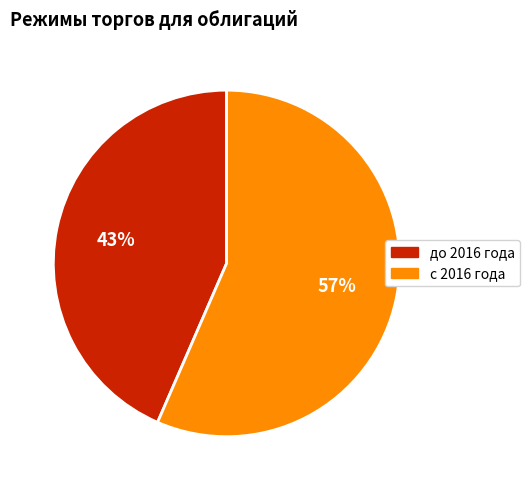

Does any single category account for the majority?

Yes